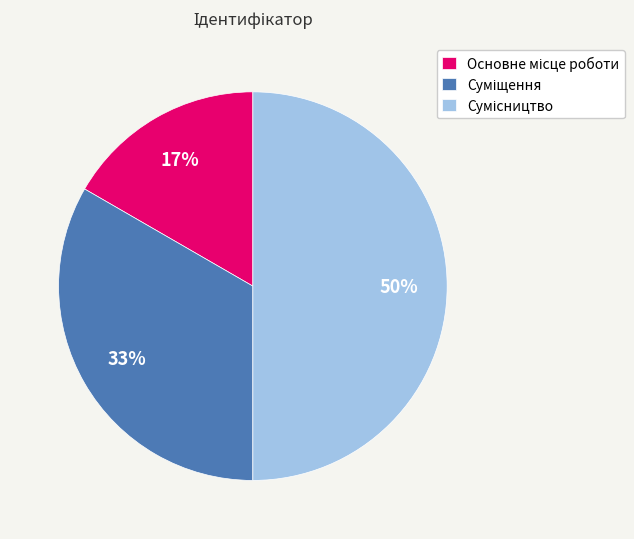

How many segments does this pie chart have?

3